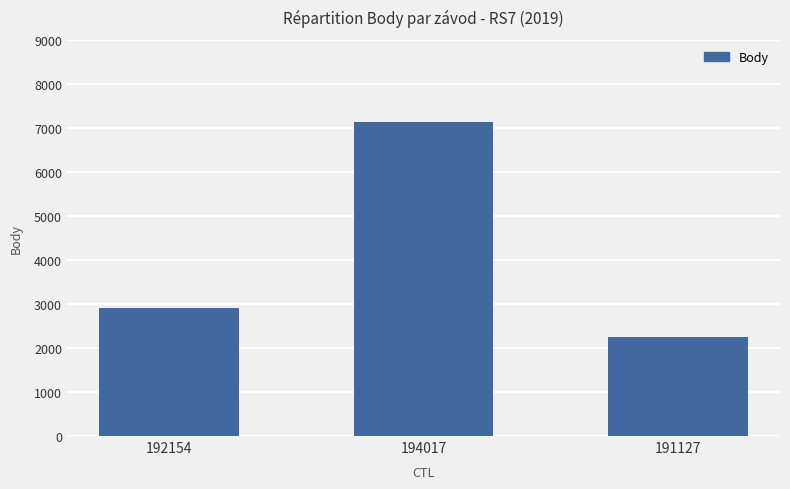

What is the difference between the maximum and minimum values?

4875